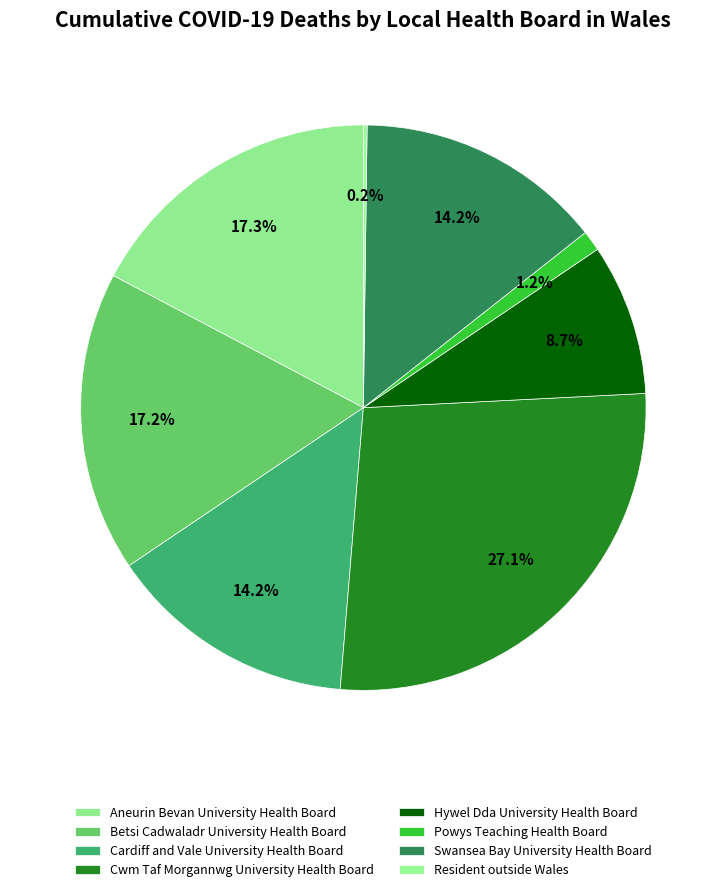

Which slice is the largest?

Cwm Taf Morgannwg University Health Board